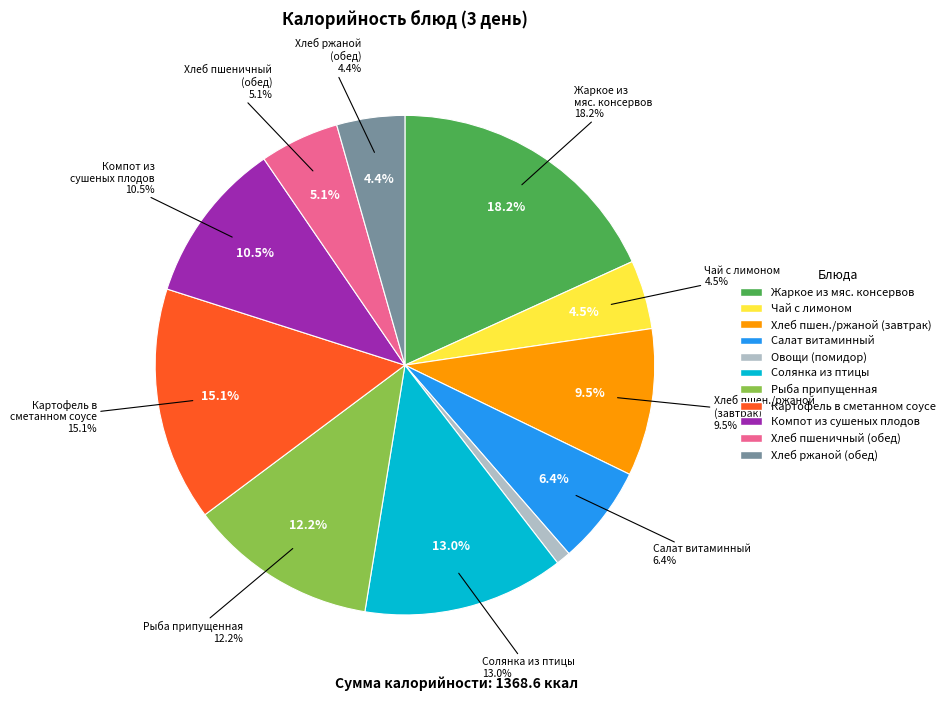

Does ХЛЕБ ПШЕНИЧНЫЙ, ХЛЕБ РЖАНОЙ account for over 50% of the chart?

No